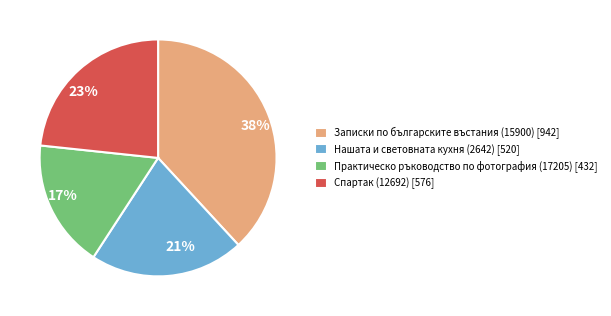

To the nearest percent, what is the difference between the largest and smallest slice percentages?

21%